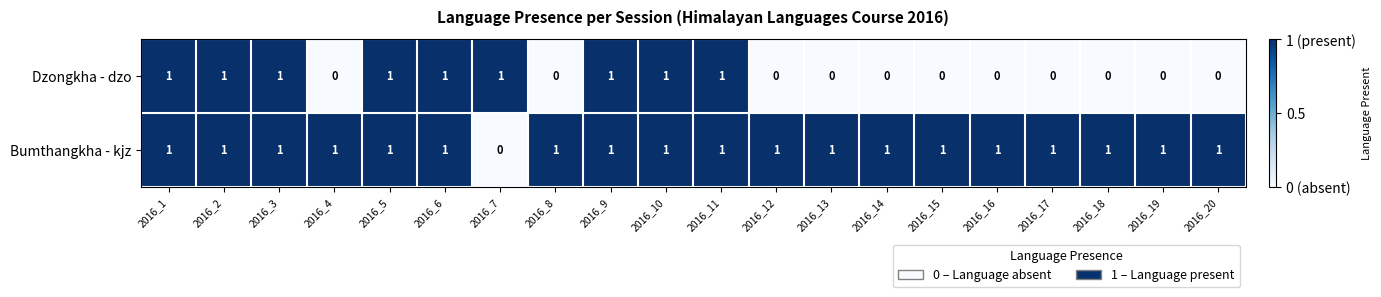

Where is Bumthangkha - kjz nearest to the value 0?

2016_7